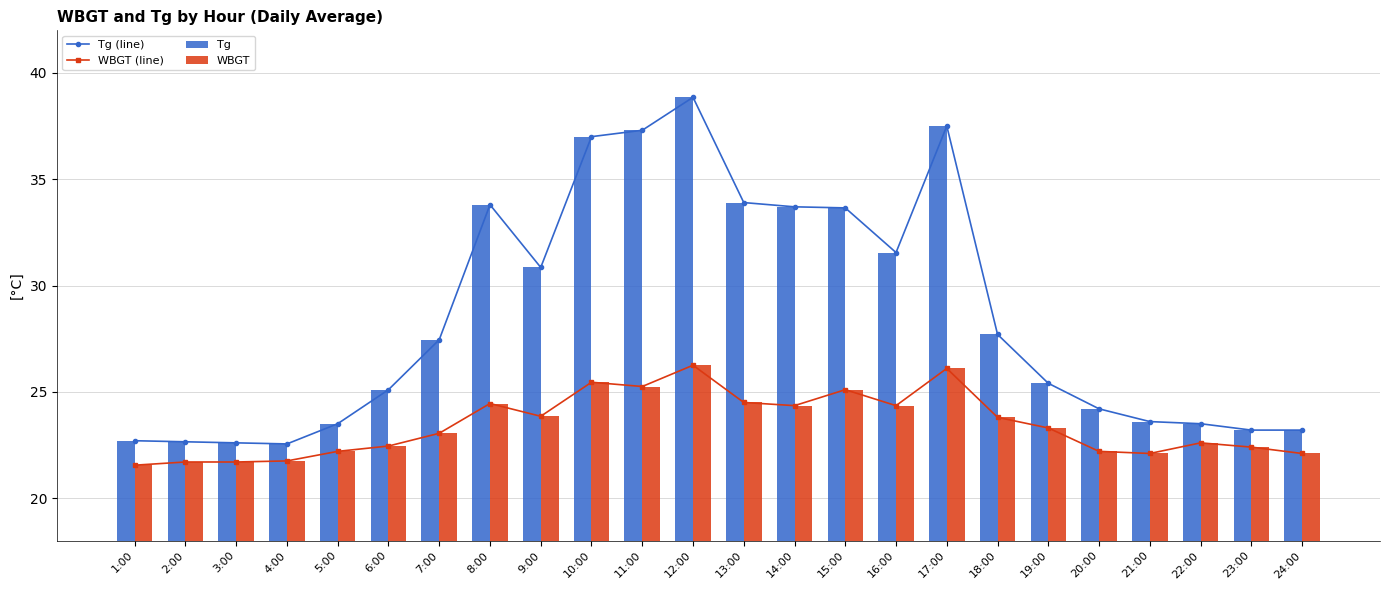

What position from the left is 11:00?

11